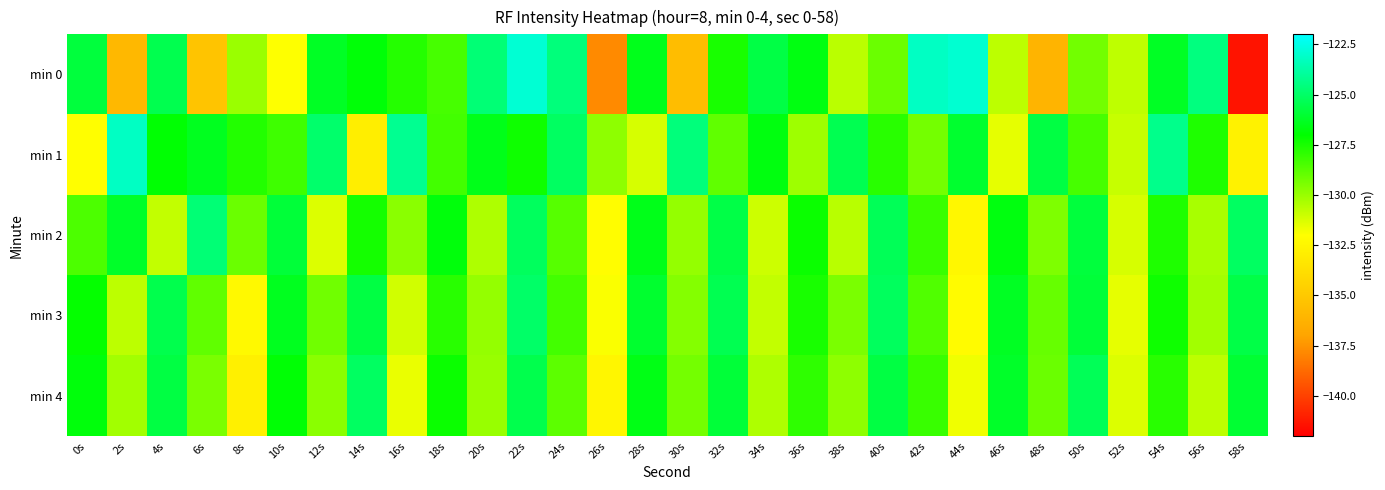

Which series has the largest total across all categories?

min 1